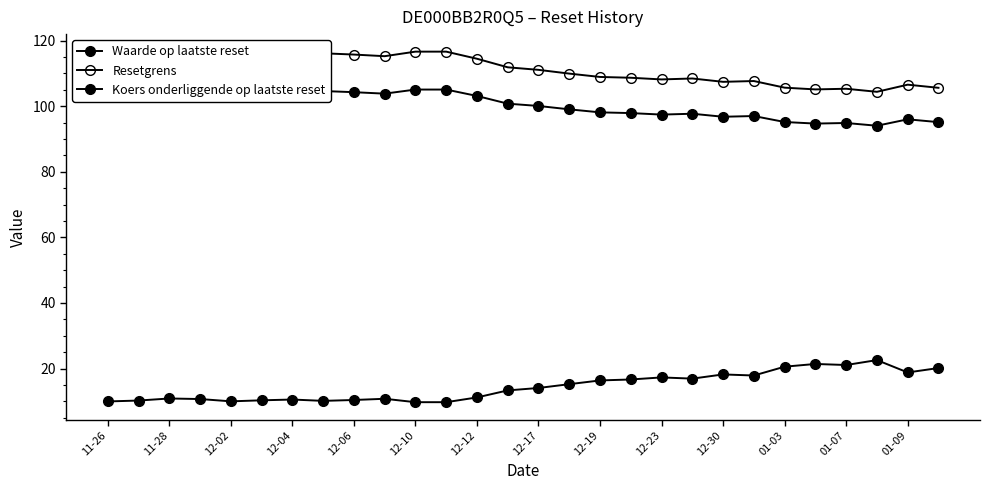

Is this an area chart (filled region under the line)?

No